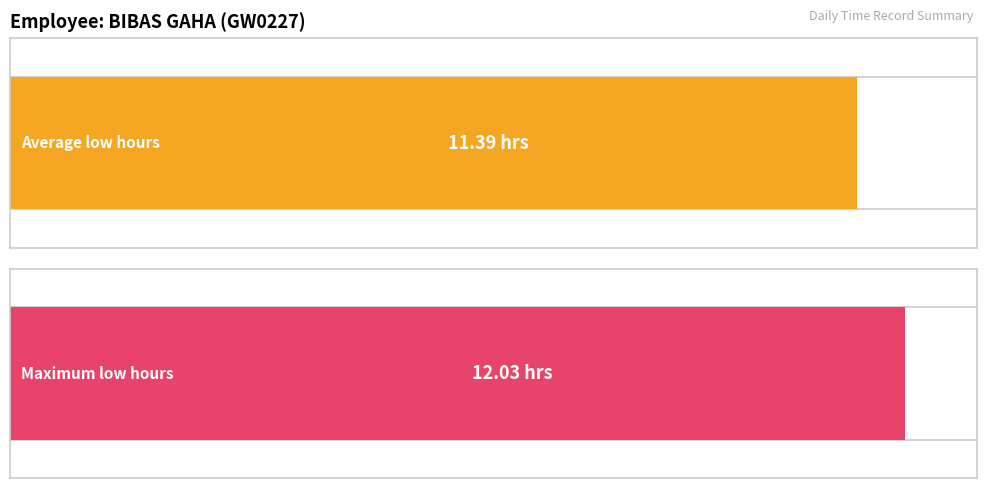

The value at 27-Tue is 16.2. True or false?

False